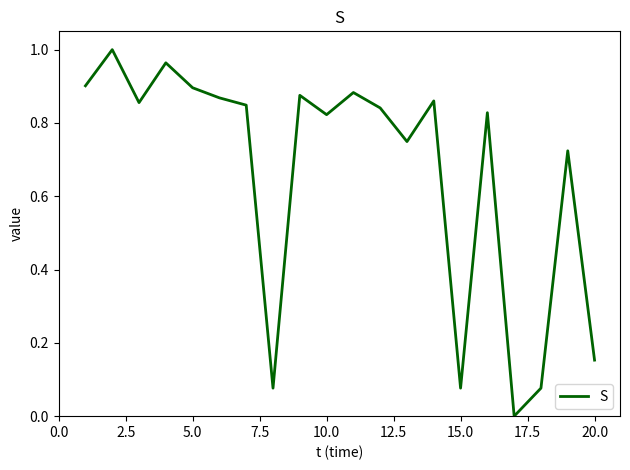

The value at 5.0 is 1.2. True or false?

False